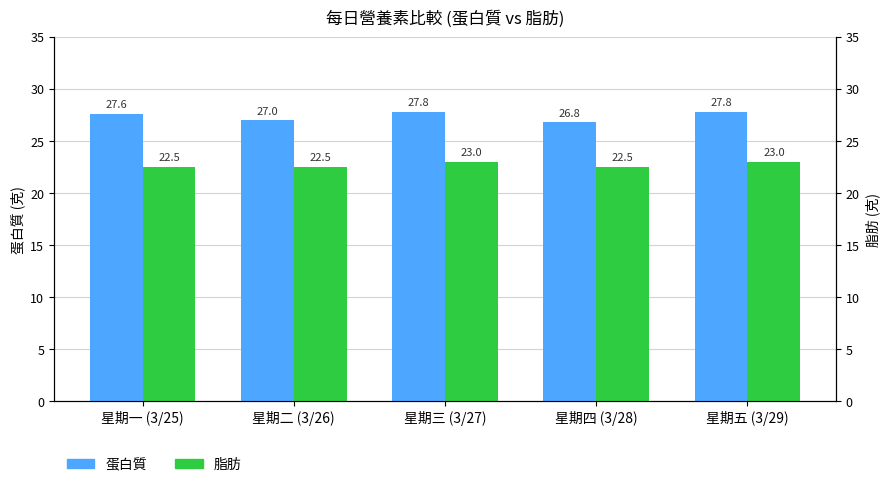

Rank the categories by 脂肪 value from highest to lowest.

星期三 (3/27), 星期五 (3/29), 星期一 (3/25), 星期二 (3/26), 星期四 (3/28)